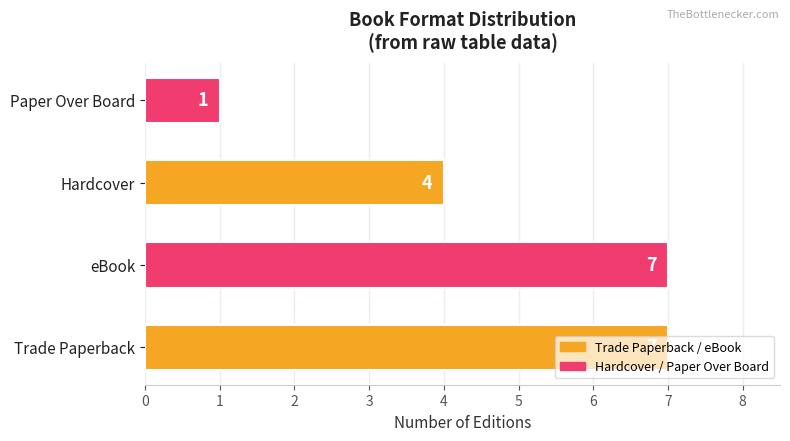

What is the greatest value displayed?

7